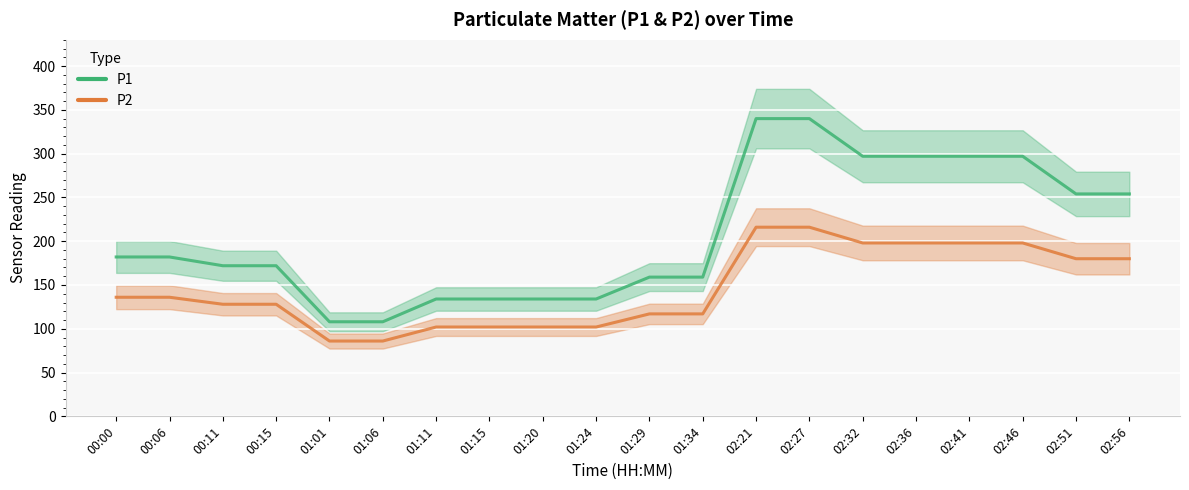

How many series are shown in this chart?

2